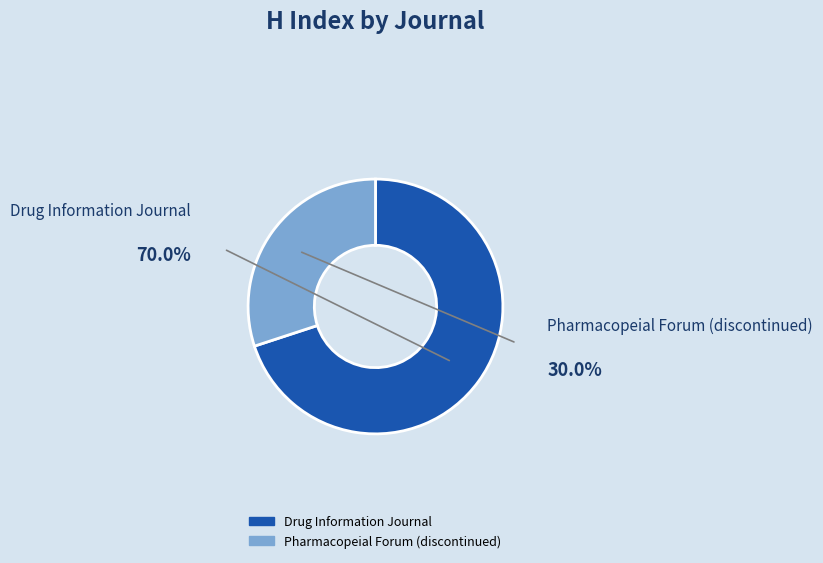

What is the smallest slice in the pie chart?

Pharmacopeial Forum (discontinued)